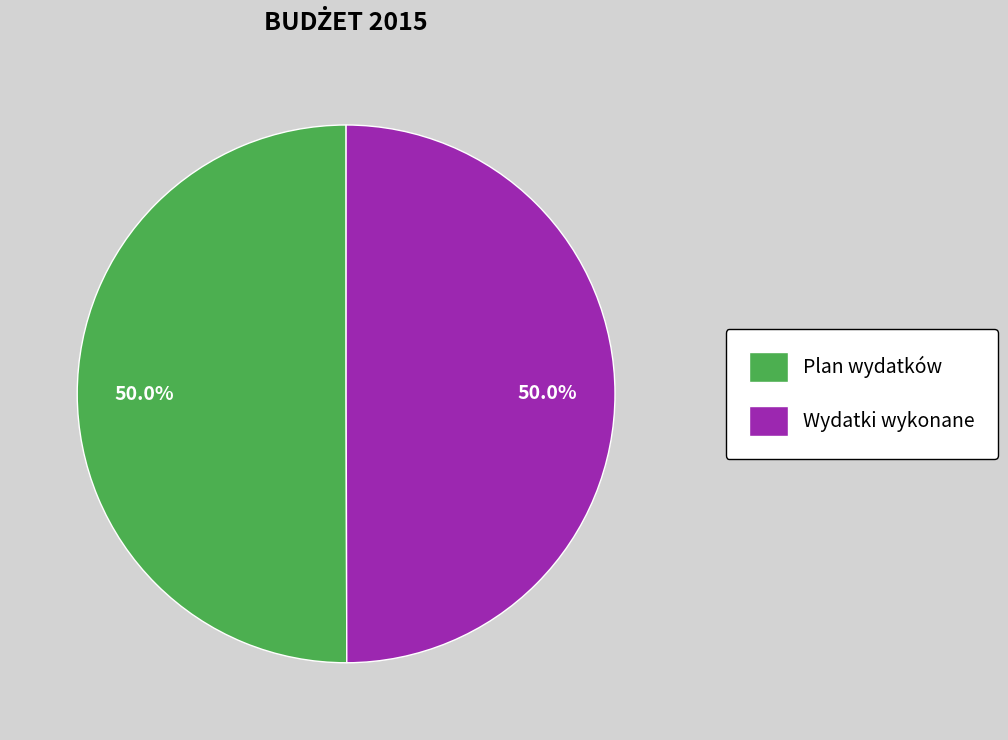

Do Wydatki wykonane and Plan wydatków together represent more than half of the pie?

Yes